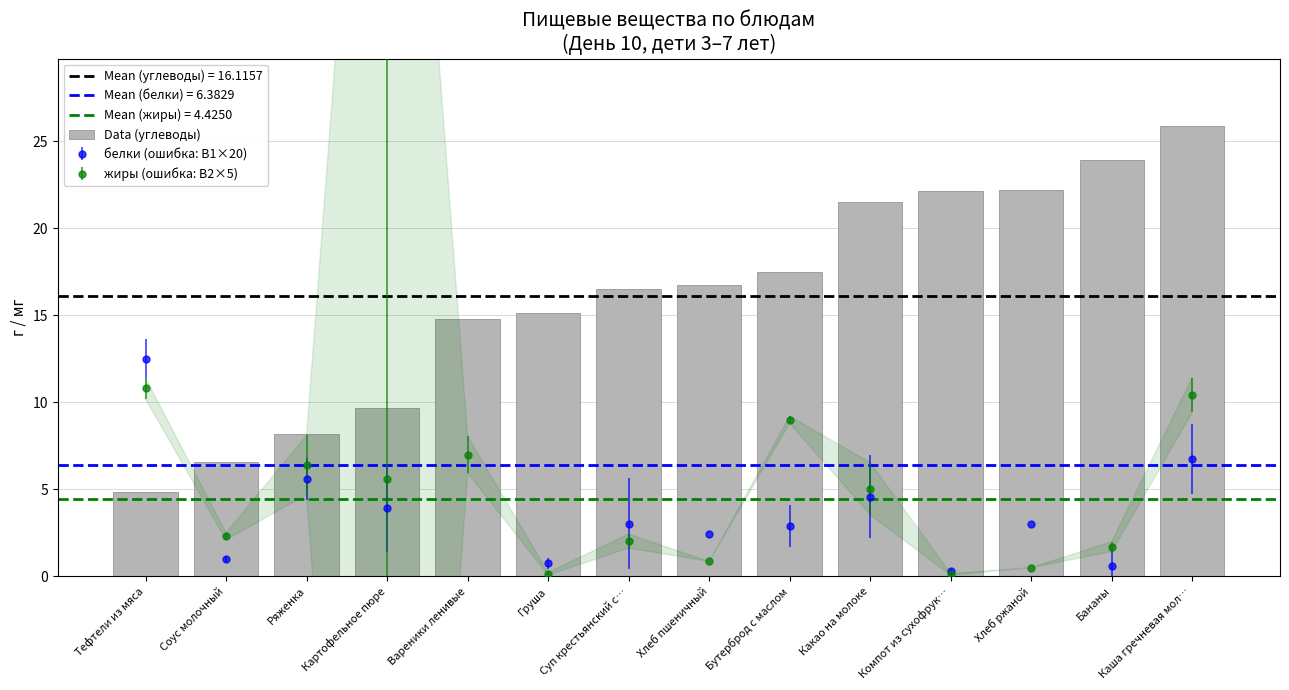

Between Хлеб ржаной and Тефтели из мяса, which is larger?

Хлеб ржаной